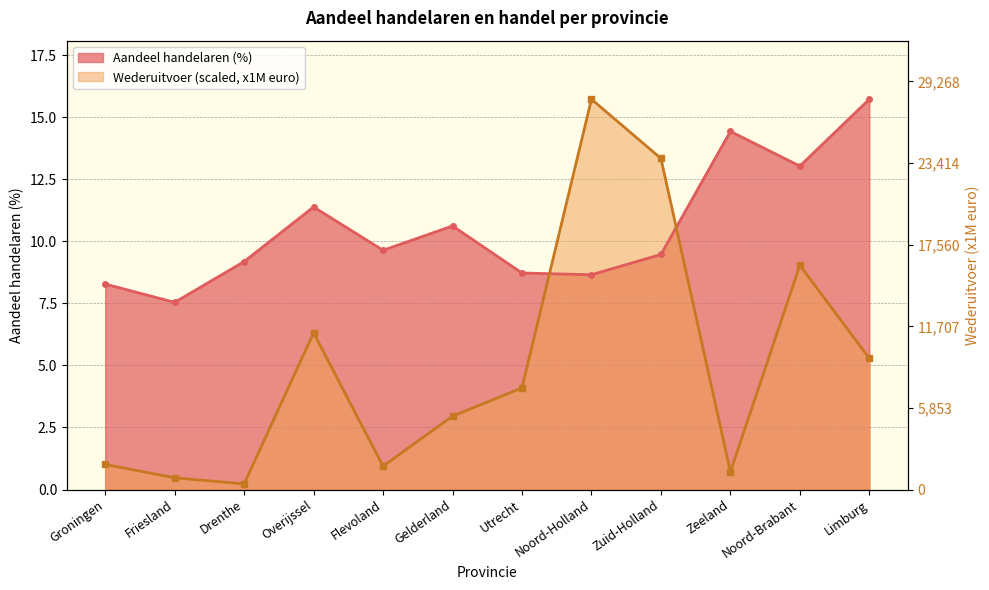

What is the difference between the highest and lowest values at Zeeland?

13.7